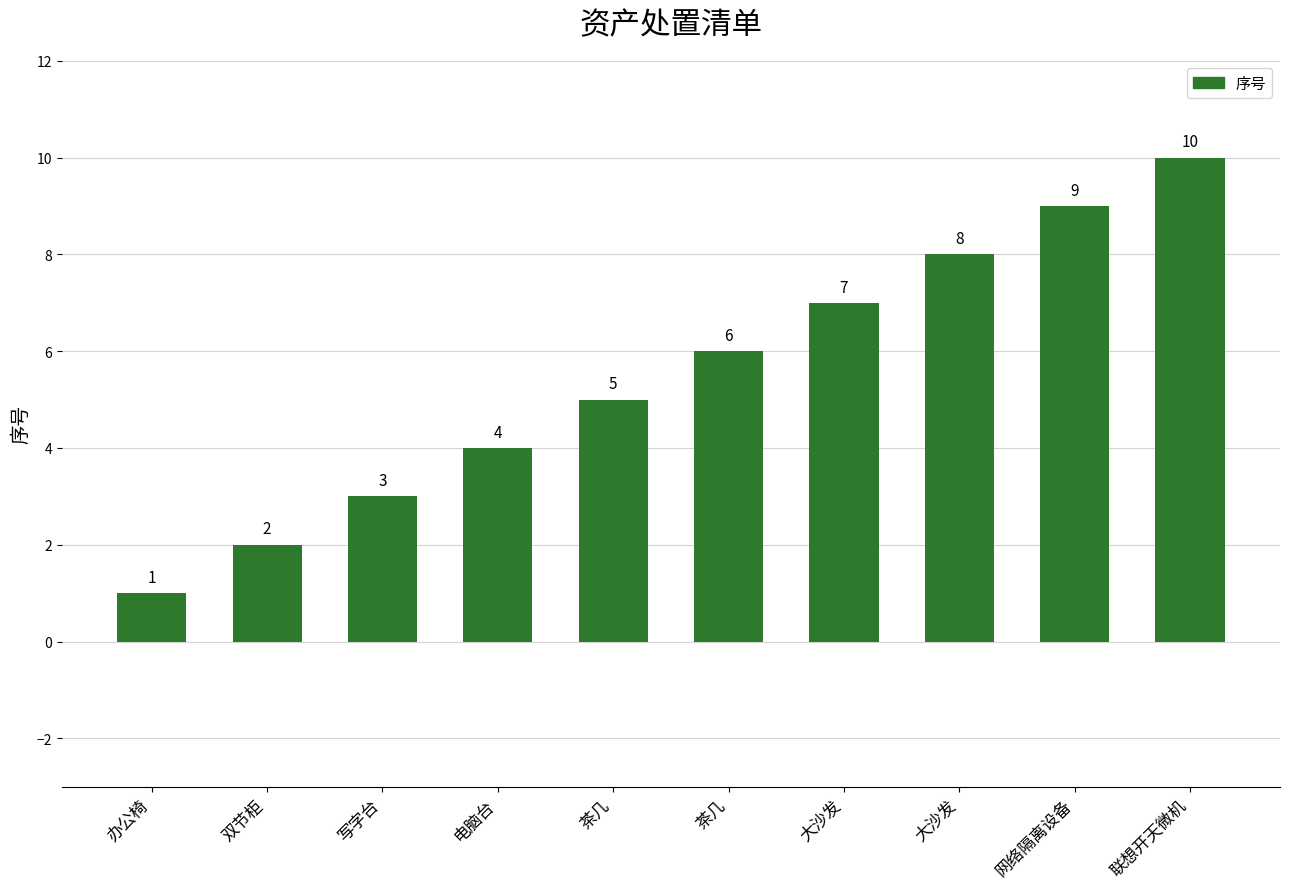

How many bars are there in total?

10